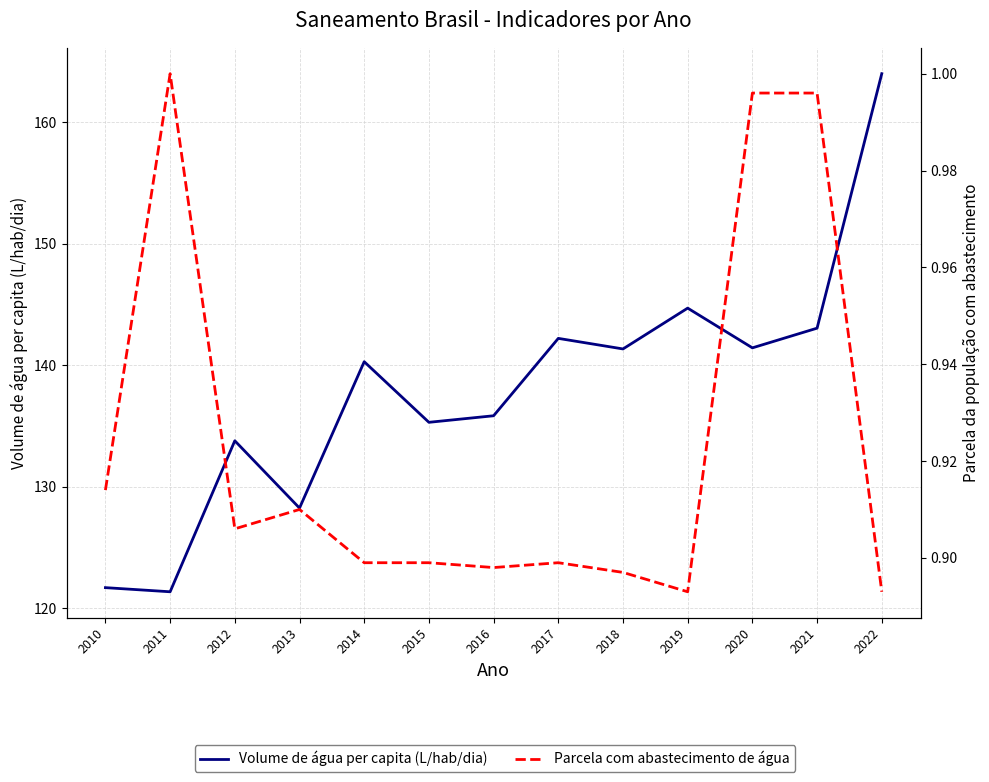

Reading left to right, transcribe all the data shown in this chart.

Volume de água per capita (L/hab/dia): 2010=121.7	2011=121.3	2012=133.8	2013=128.2	2014=140.3	2015=135.3	2016=135.8	2017=142.2	2018=141.3	2019=144.7	2020=141.4	2021=143.0	2022=164.0
Parcela com abastecimento de água: 2010=0.9	2011=1.0	2012=0.9	2013=0.9	2014=0.9	2015=0.9	2016=0.9	2017=0.9	2018=0.9	2019=0.9	2020=1.0	2021=1.0	2022=0.9